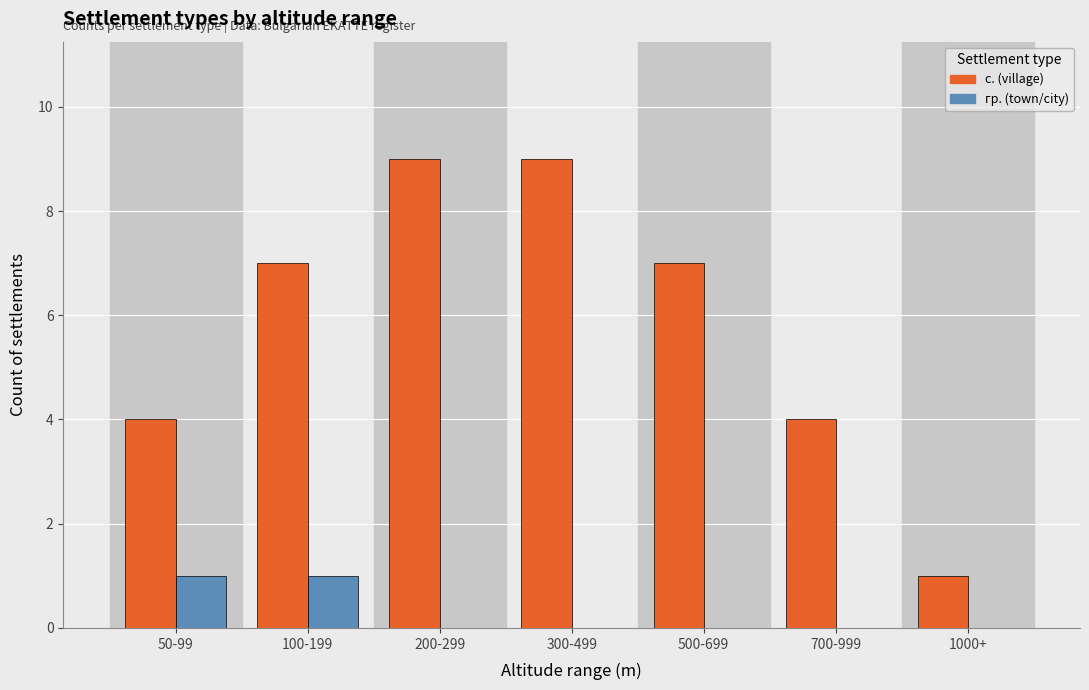

Between 50-99 and 700-999, which series saw the biggest shift?

гр. (town/city)